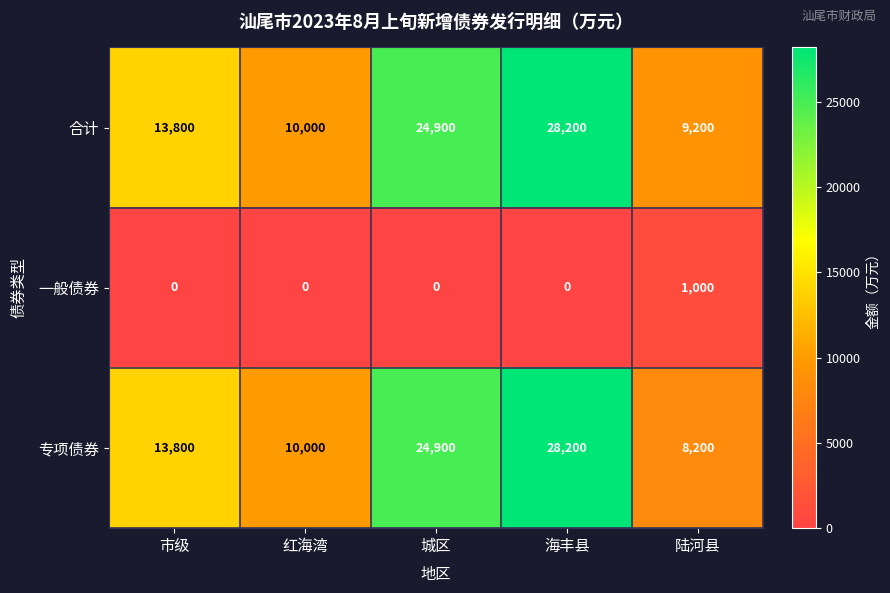

How many distinct data groups are displayed?

3